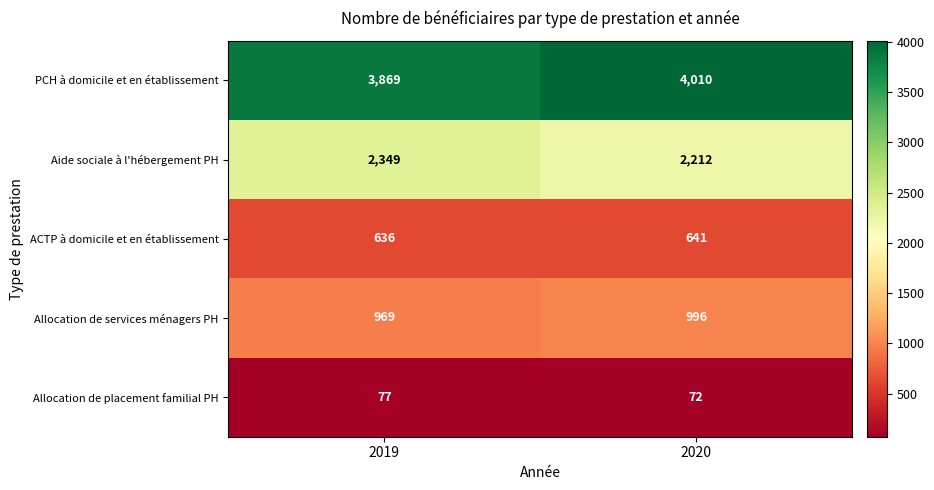

What value does the ACTP à domicile et en établissement series have at 2020?

641